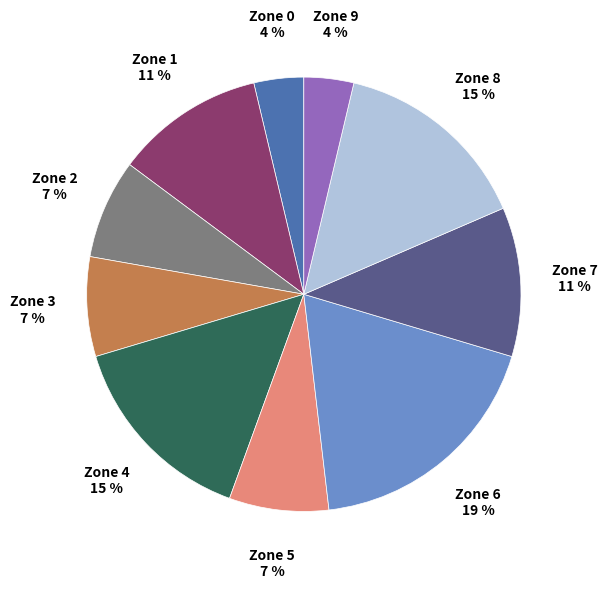

Does any single category account for the majority?

No